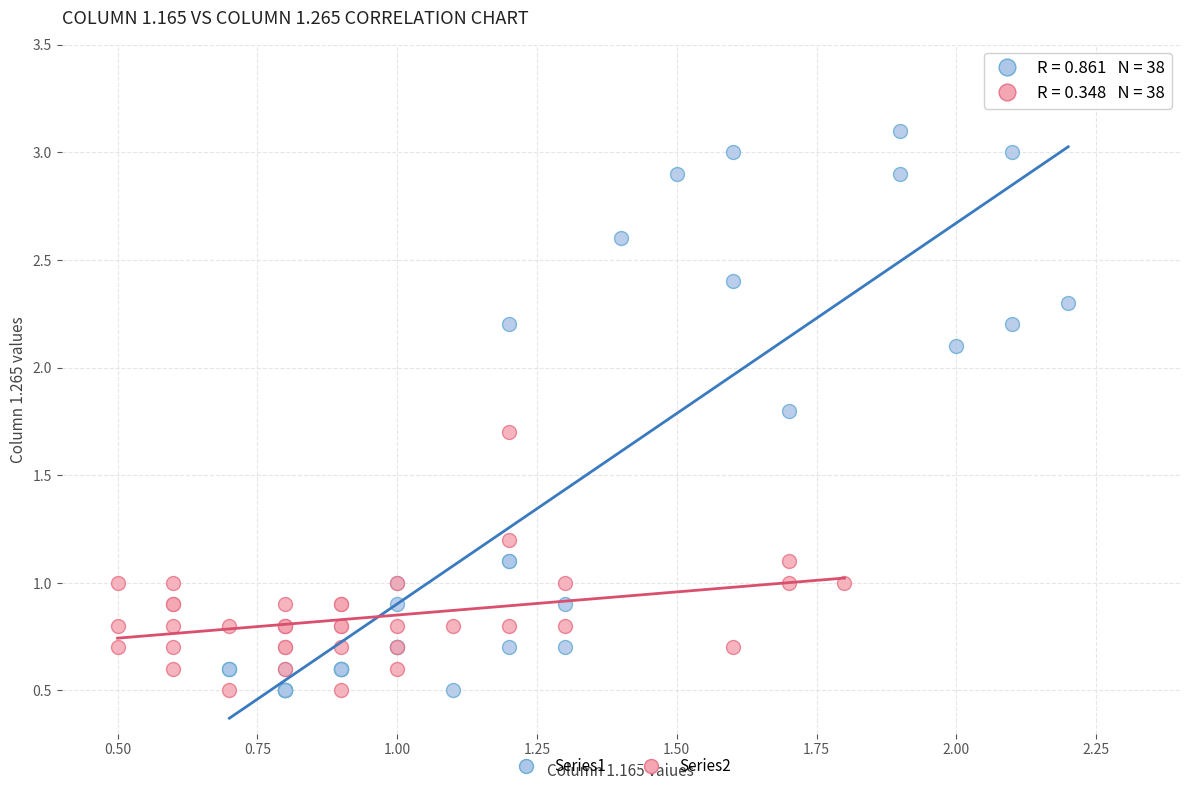

Which series has the largest Y range (max minus min)?

Series1